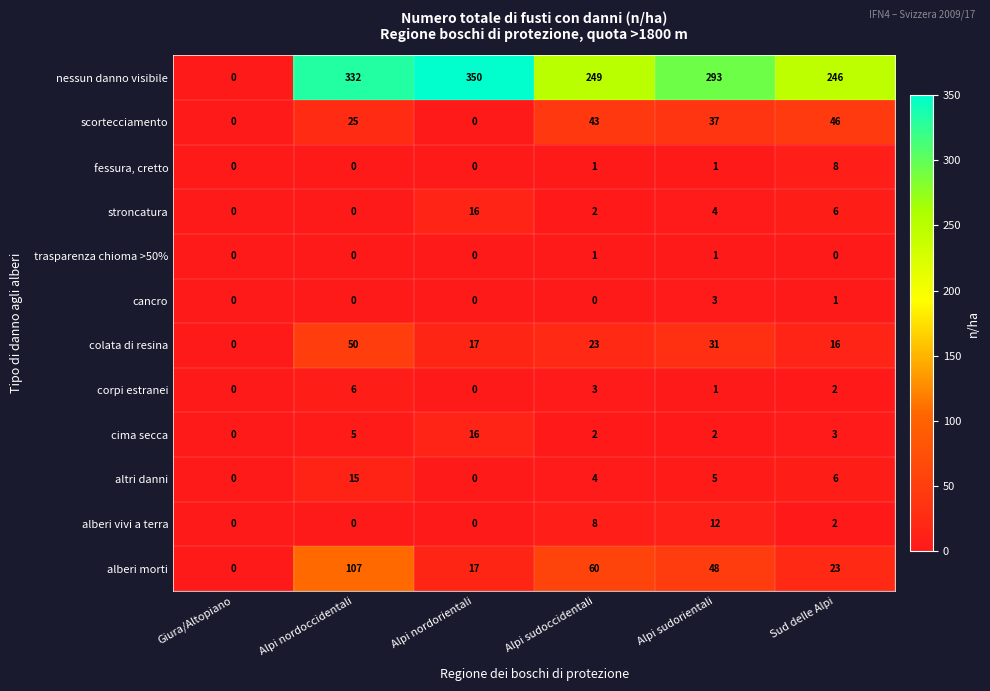

Where is cima secca nearest to the value 8?

Alpi nordoccidentali